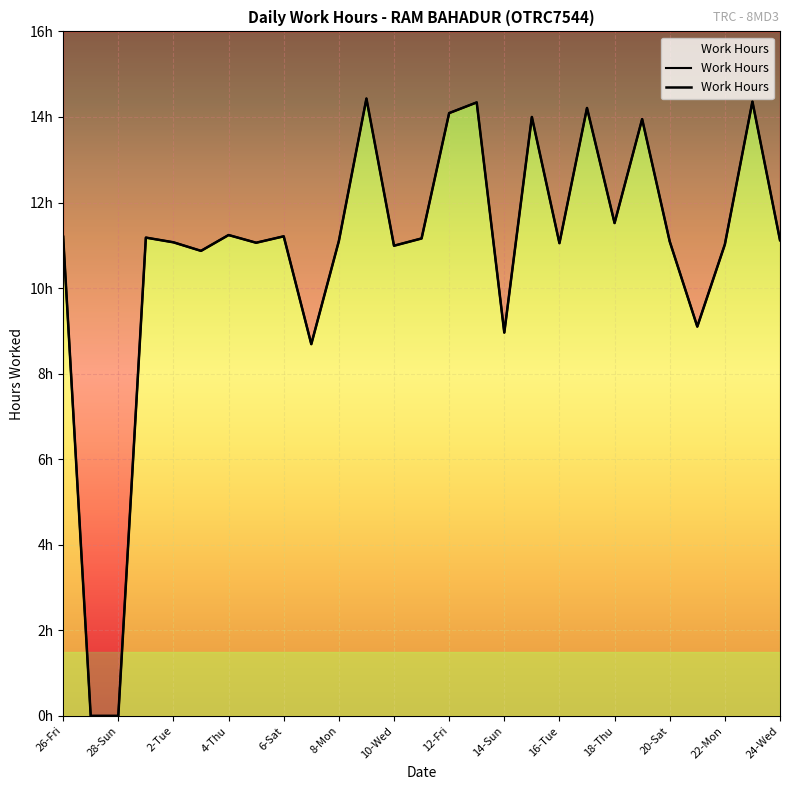

What is the difference between the second highest and second lowest values?

14.4